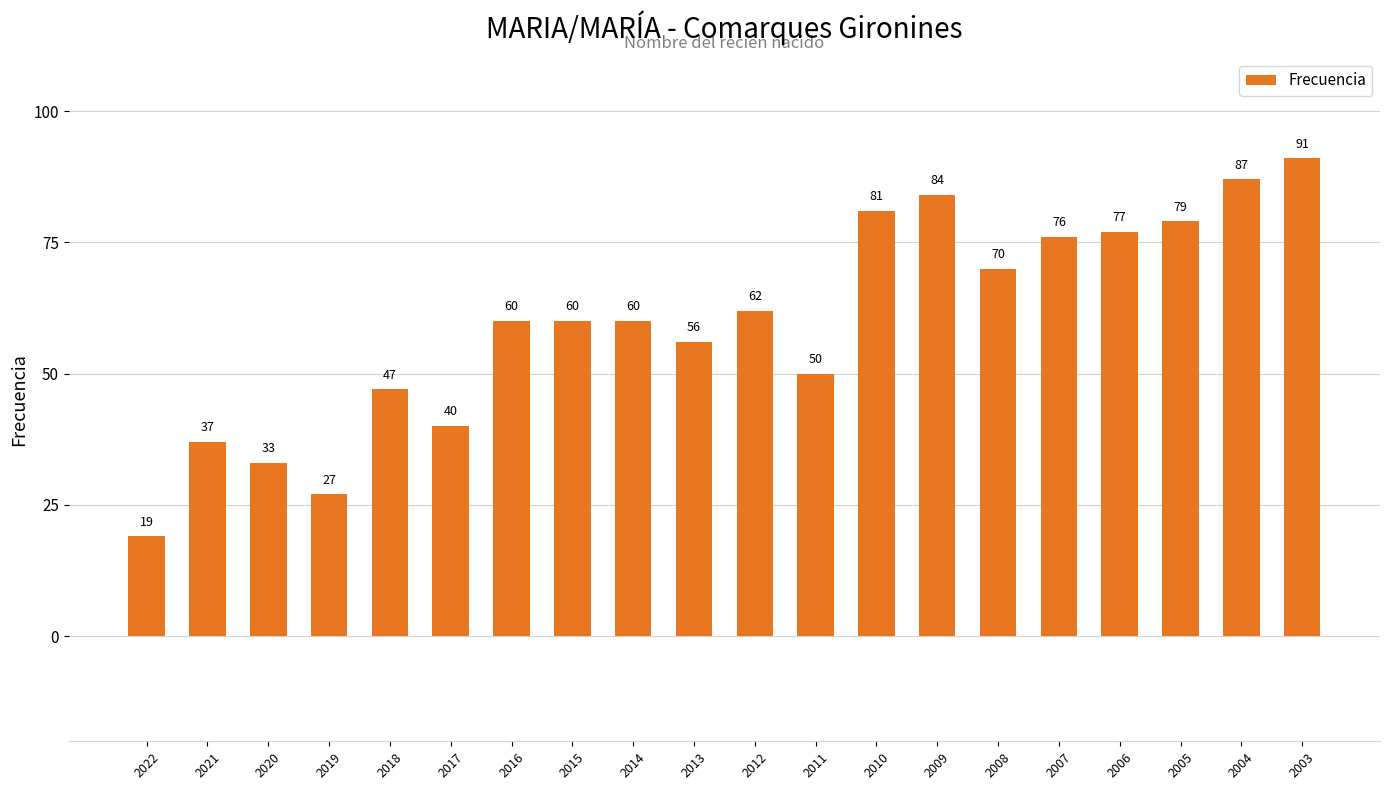

Reading left to right, transcribe all the data shown in this chart.

2022=19	2021=37	2020=33	2019=27	2018=47	2017=40	2016=60	2015=60	2014=60	2013=56	2012=62	2011=50	2010=81	2009=84	2008=70	2007=76	2006=77	2005=79	2004=87	2003=91